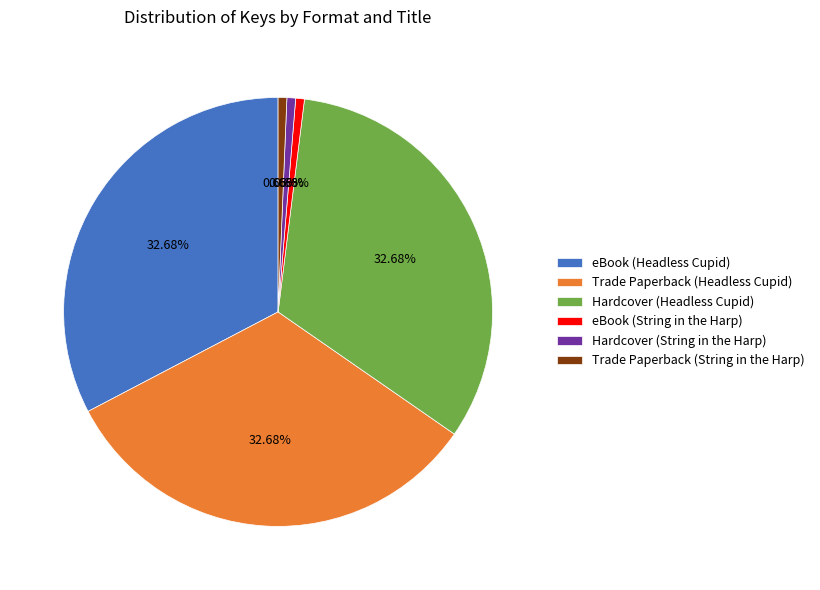

Is the sum of Hardcover (Headless Cupid) and Trade Paperback (String in the Harp) greater than half?

No